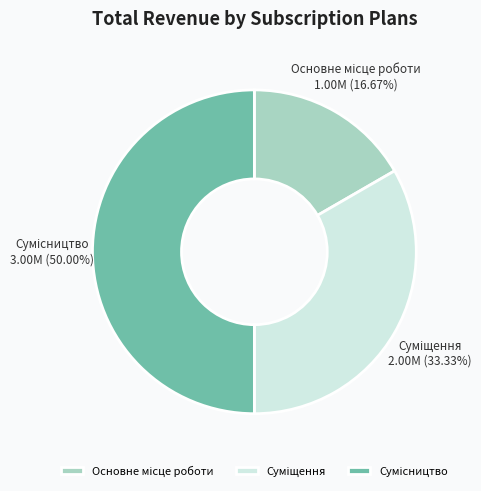

What is the ratio of the value at Суміщення to the value at Основне місце роботи?

2.0